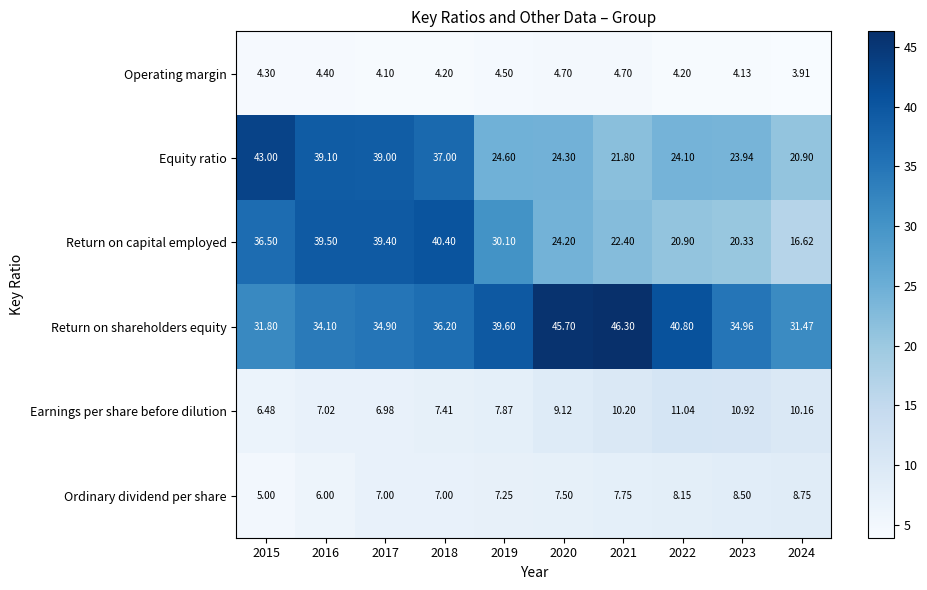

Rank the series at 2017 from highest to lowest value.

Return on capital employed, Equity ratio, Return on shareholders equity, Ordinary dividend per share, Earnings per share before dilution, Operating margin